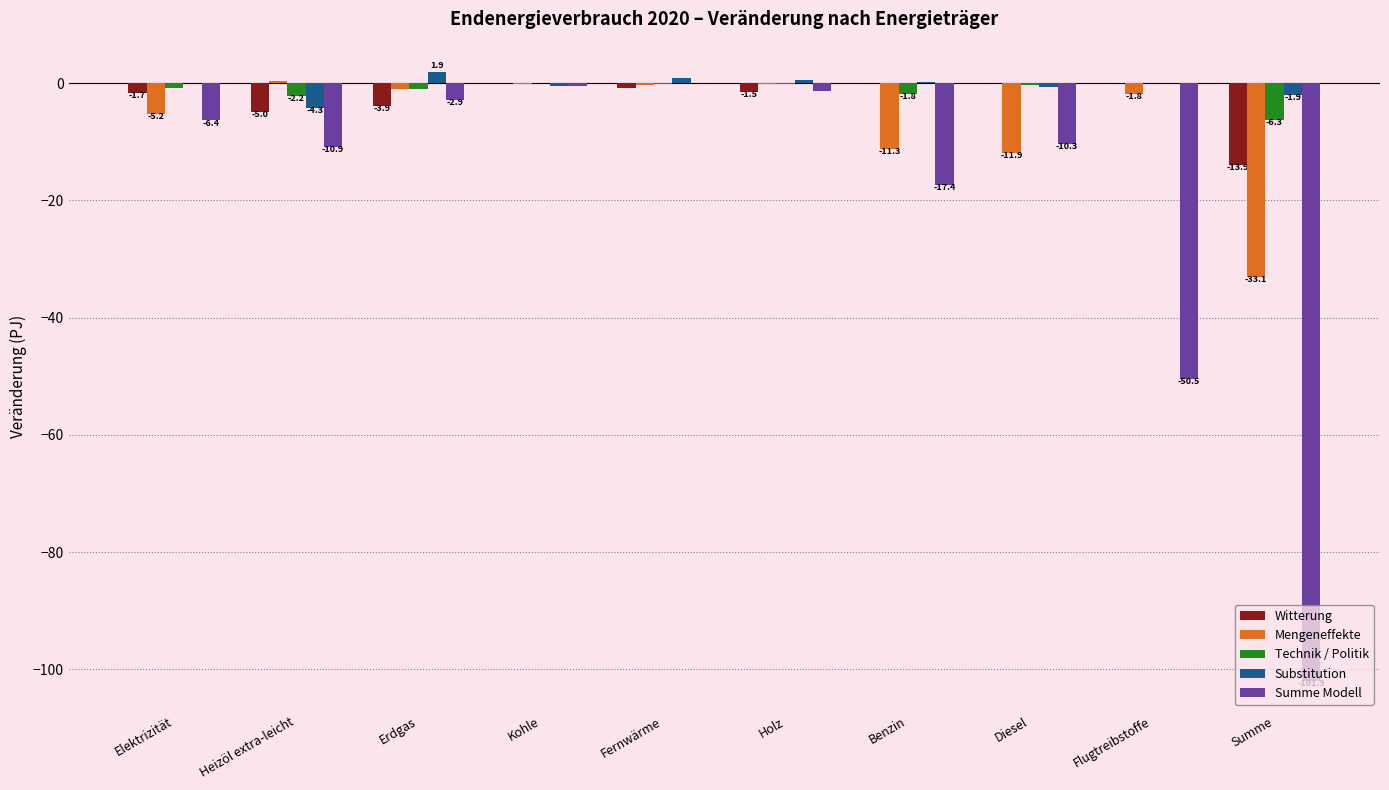

What is the sum of all Mengeneffekte values?

-64.5